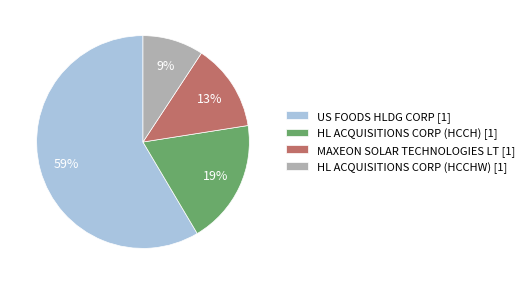

Which slice is the smallest?

HL ACQUISITIONS CORP (HCCHW)